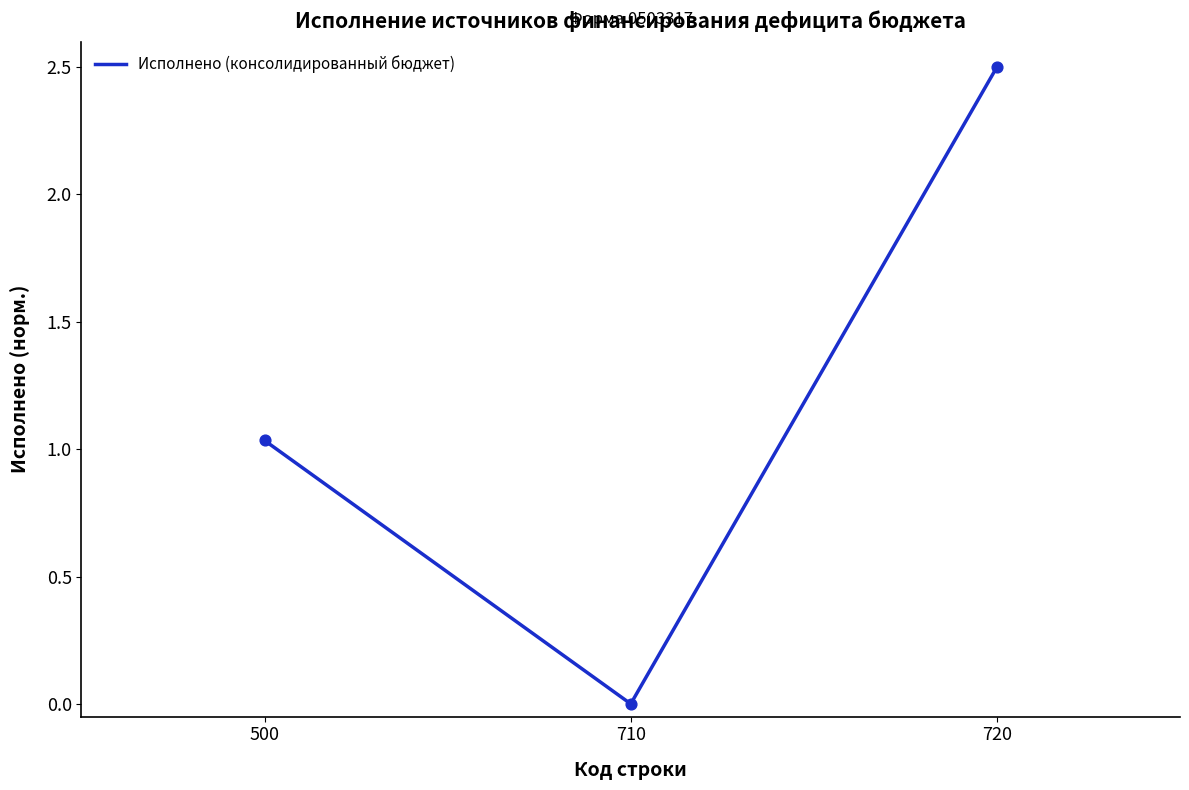

Which has a higher value, 500 or 710?

500